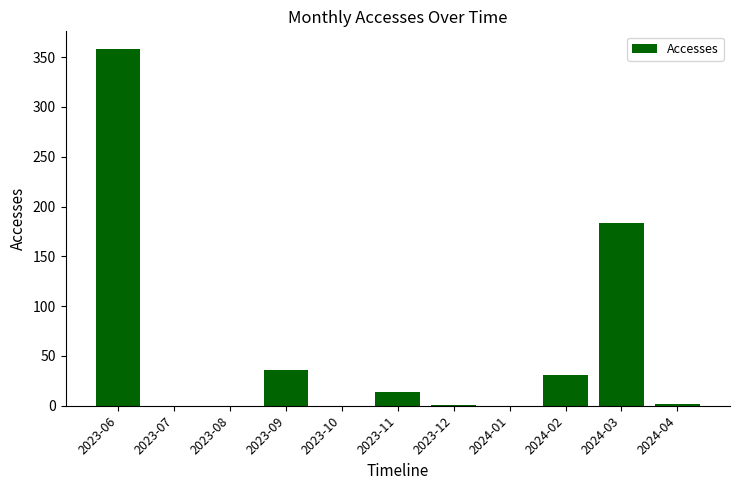

Does the chart contain stacked bars?

No